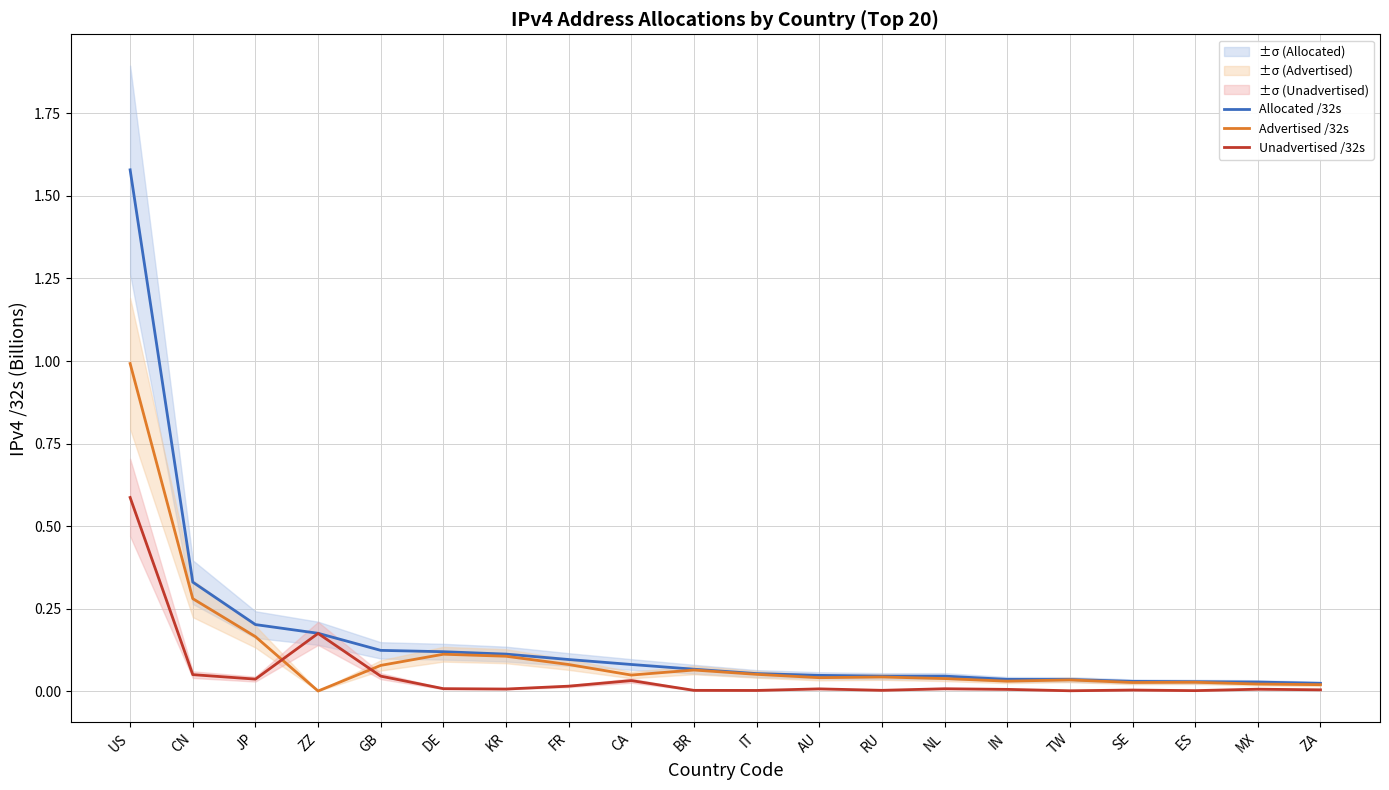

Count the number of data series in this chart.

3